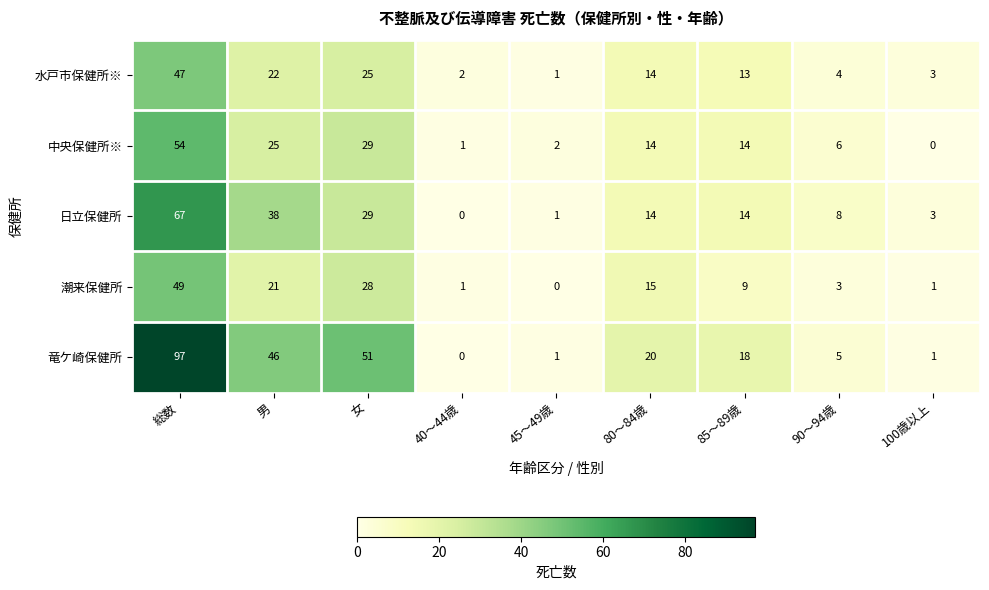

What is the highest value of the 潮来保健所 series?

49